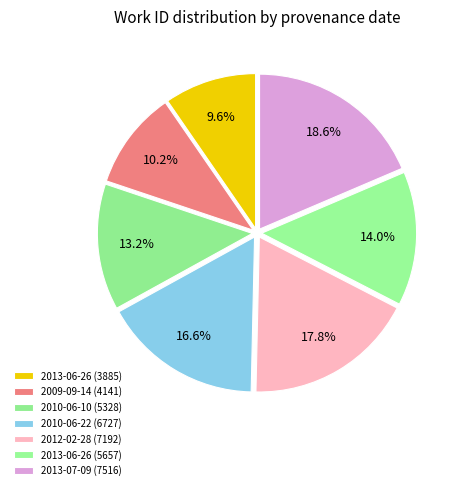

What is the smallest slice in the pie chart?

2013-06-26